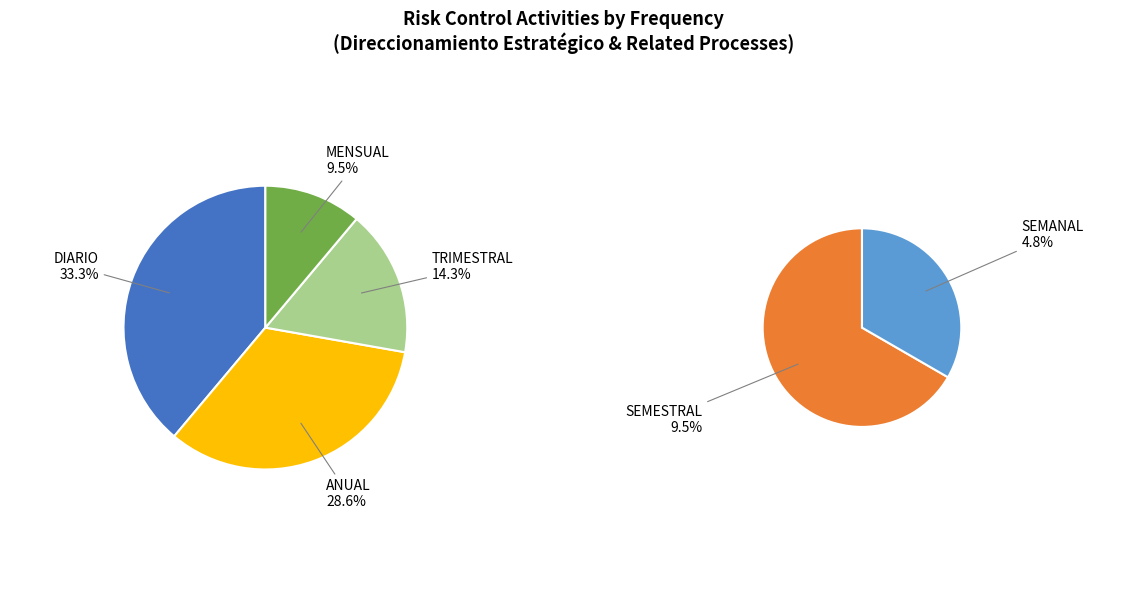

Rank the categories by value from highest to lowest.

DIARIO, ANUAL, TRIMESTRAL, MENSUAL, SEMESTRAL, SEMANAL